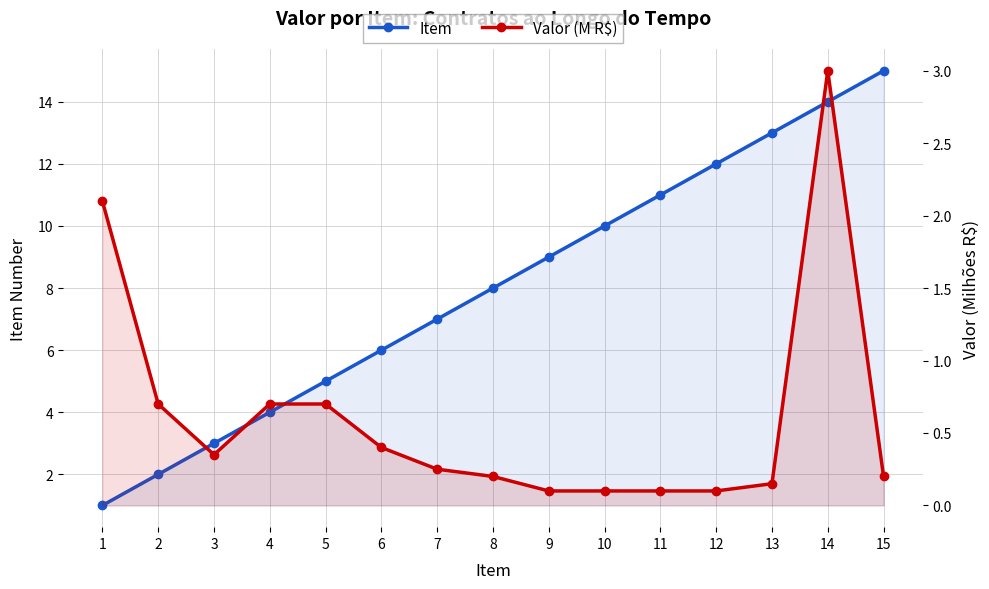

What is the minimum value for Item?

1.0